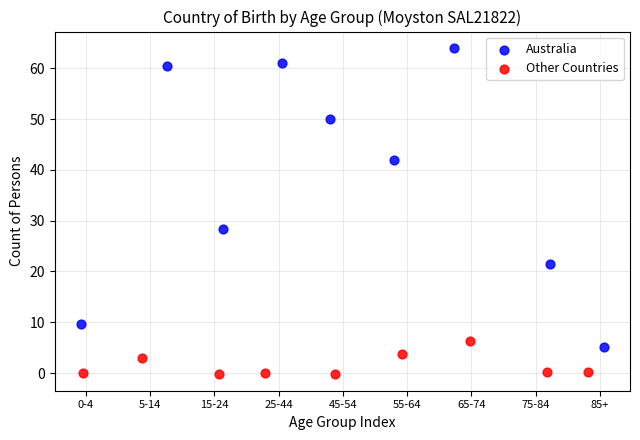

Which series has the widest spread of Y values?

Australia